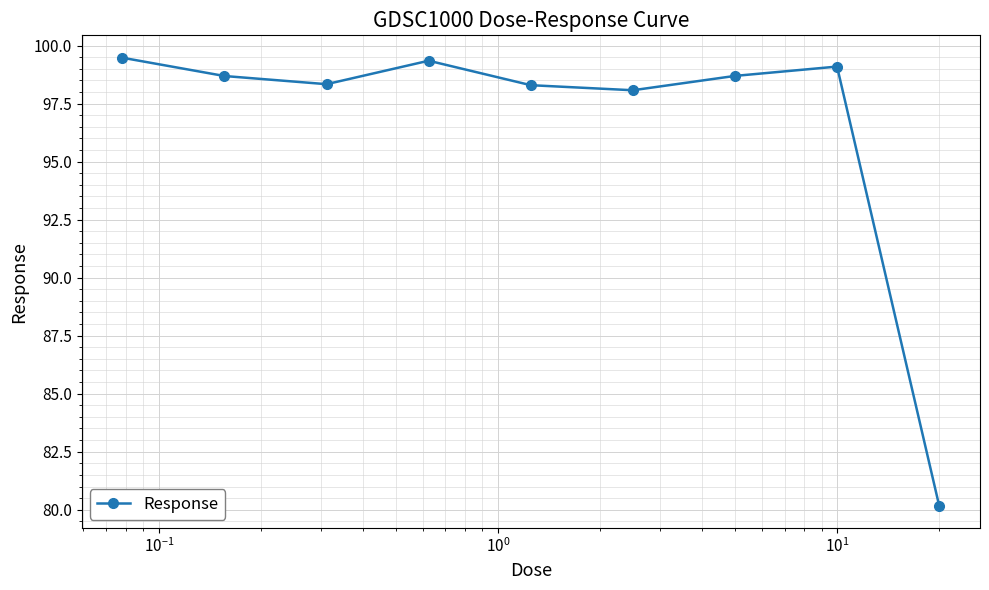

How many points are lower than both their immediate neighbors (excluding endpoints)?

2